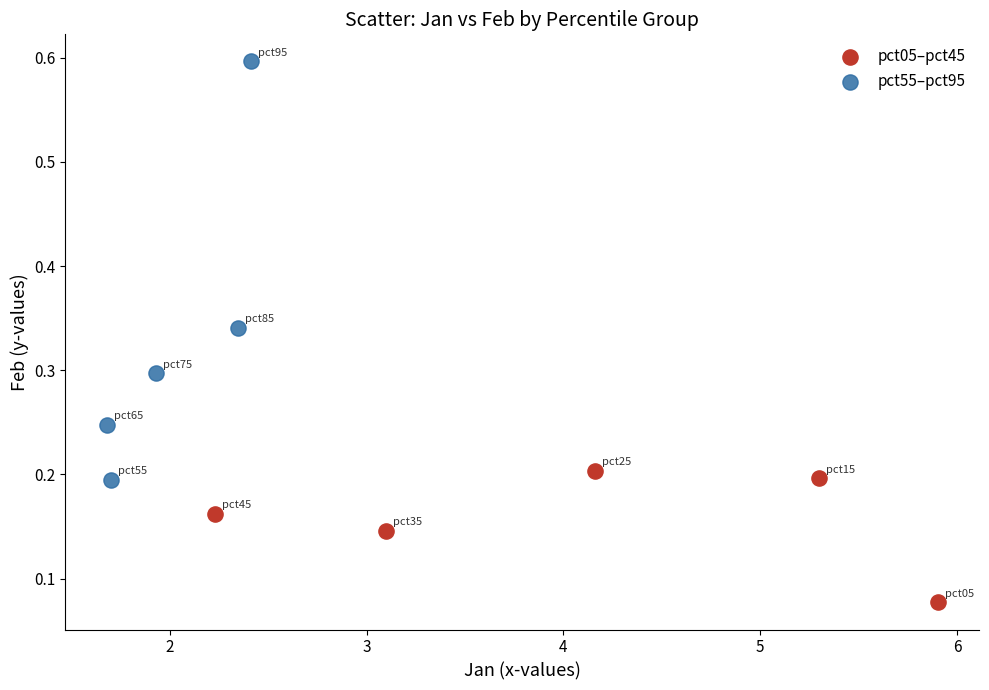

Which series contains the highest Y value?

pct55–pct95